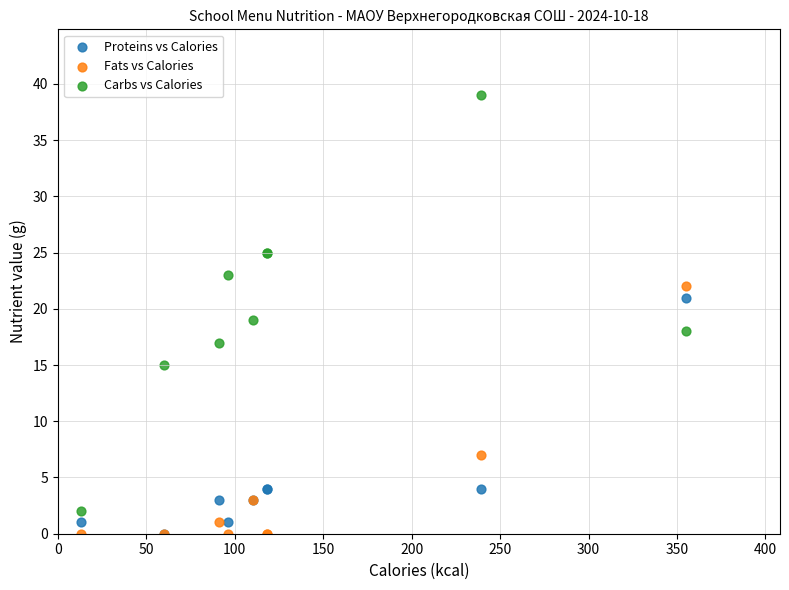

In the Proteins vs Calories series, what Y value is closest to 10?

4